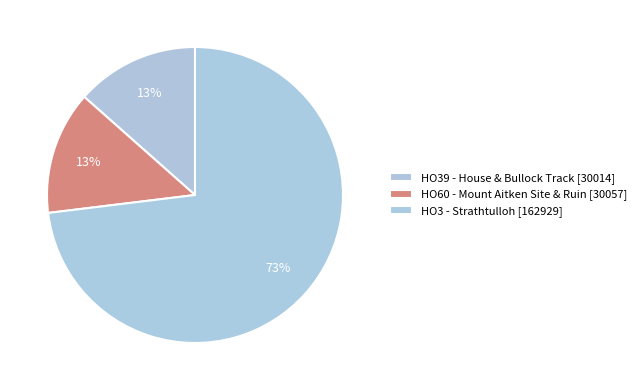

How many slices are in this pie chart?

3